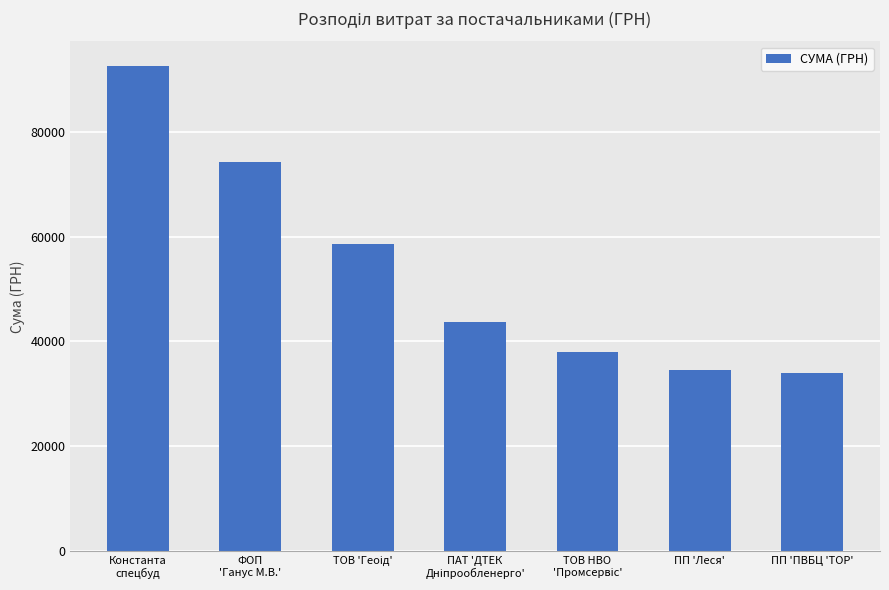

Is it true that the value at ПП 'ПВБЦ 'ТОР' is 15710.9?

False